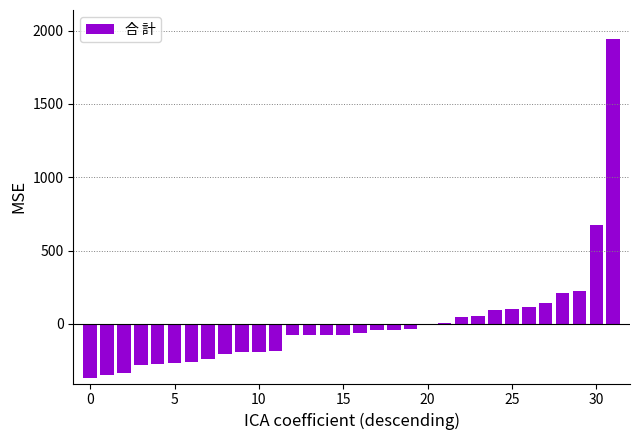

What is the maximum value shown in the chart?

1945.8